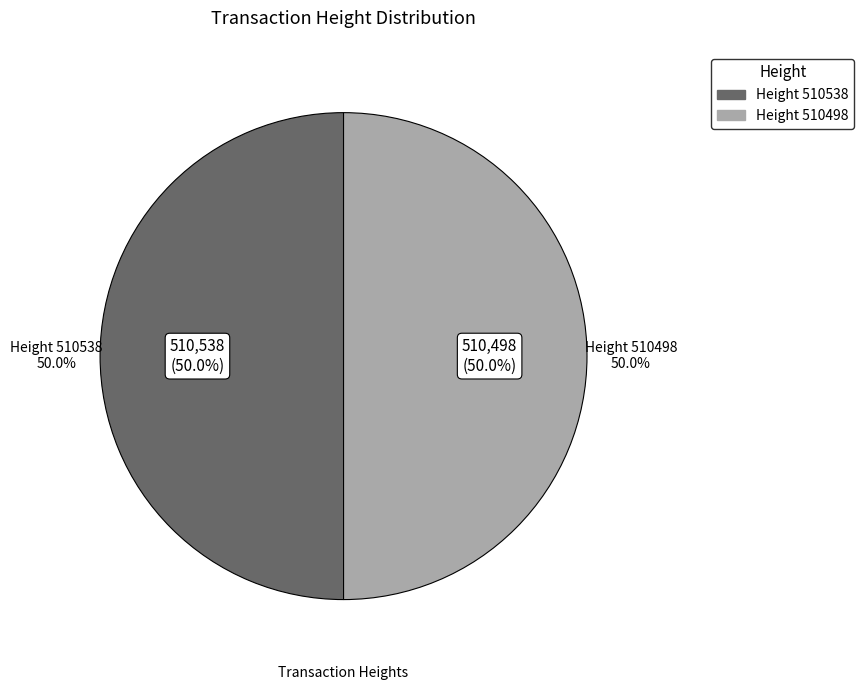

What is the total percentage of 510498 and 510538?

100.0%